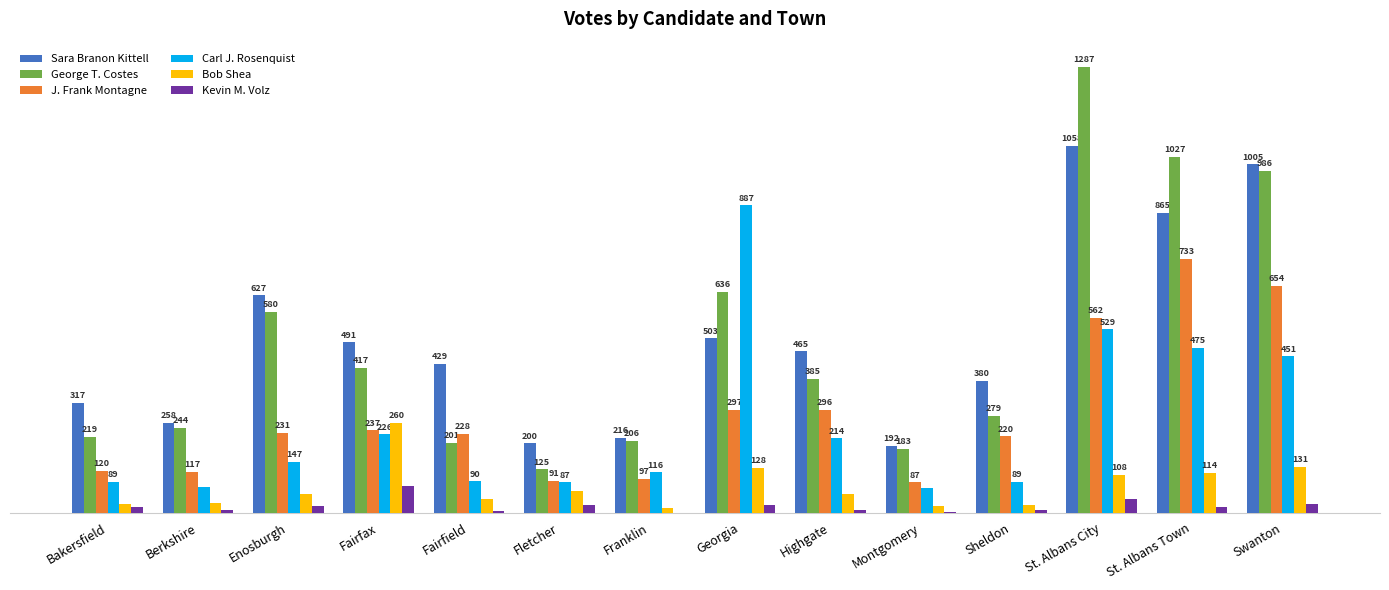

Which label corresponds to the largest value in the chart?

St. Albans City